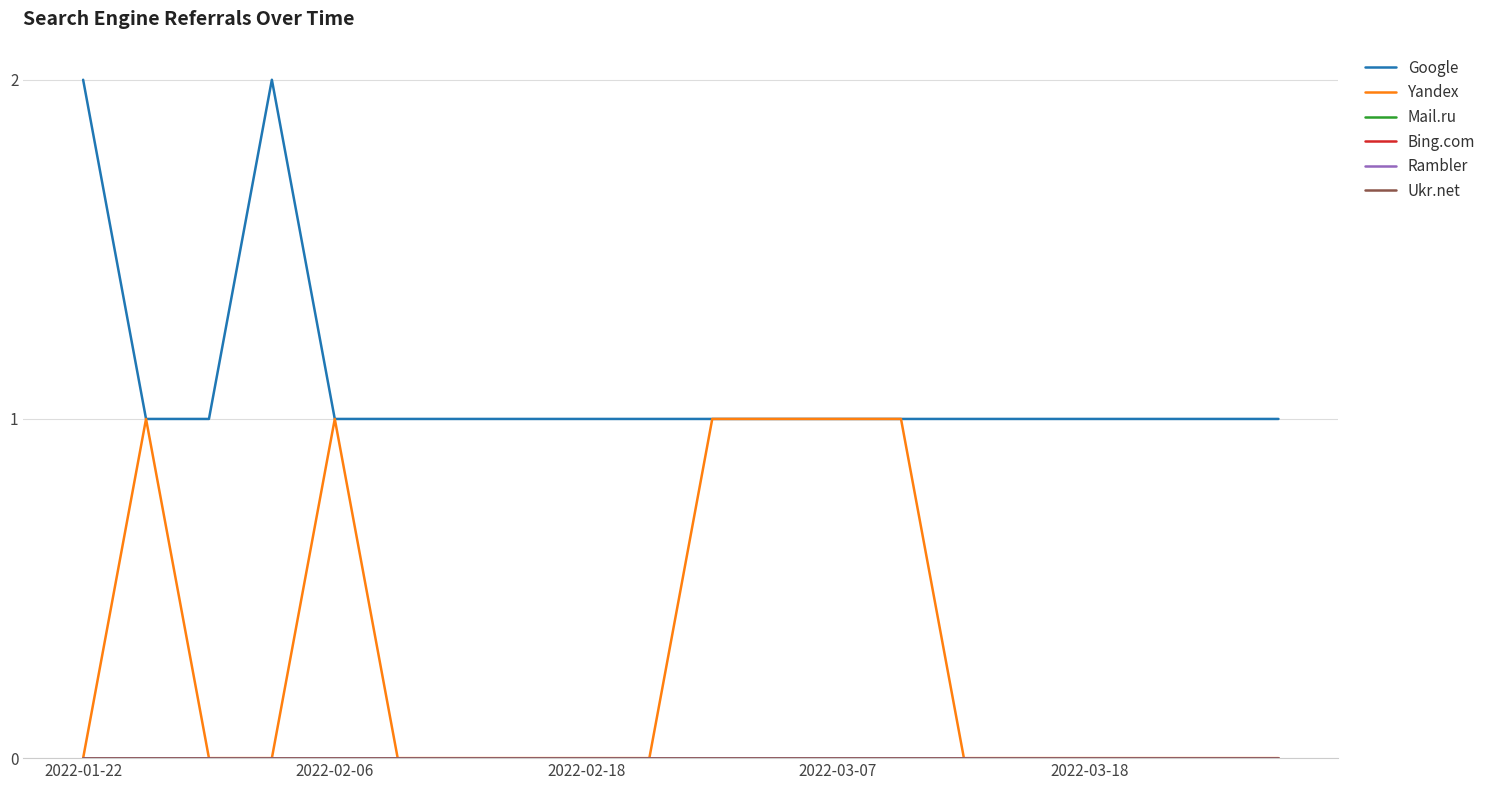

Where is Ukr.net nearest to the value 0?

2022-01-22